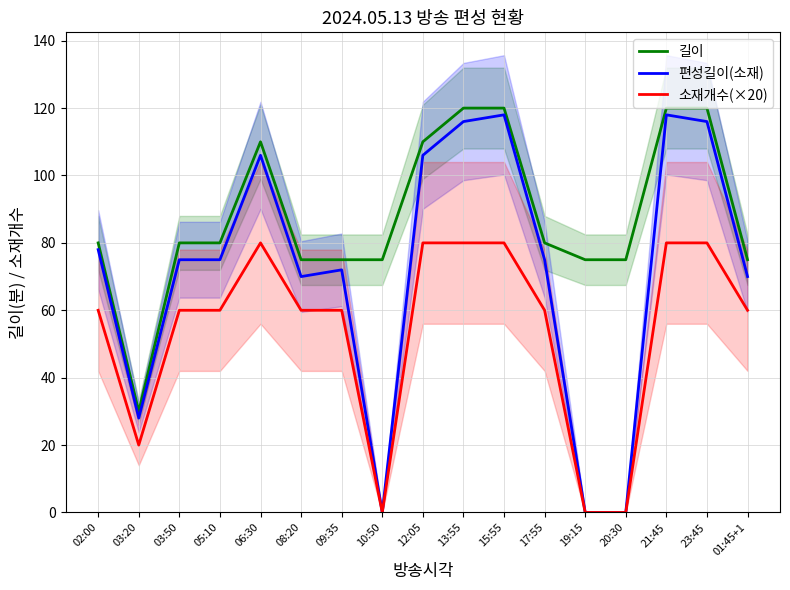

At which label does 편성길이(소재) first exceed 75?

02:00